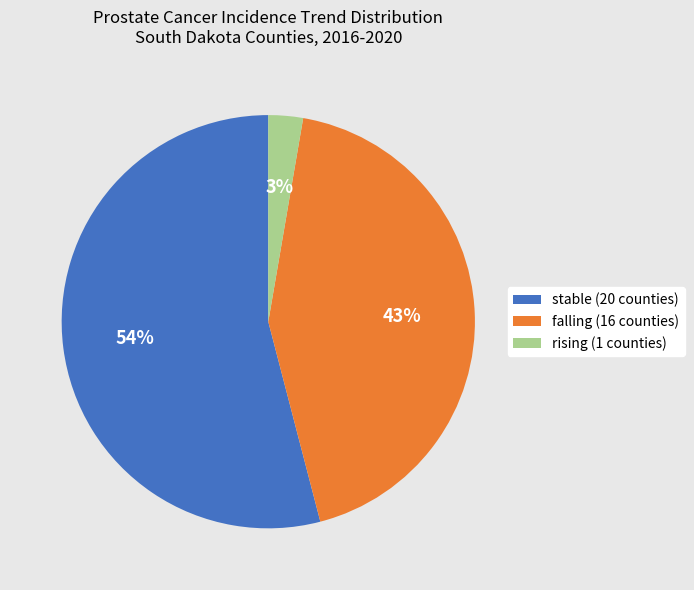

Is it true that stable is 54% of the pie?

True